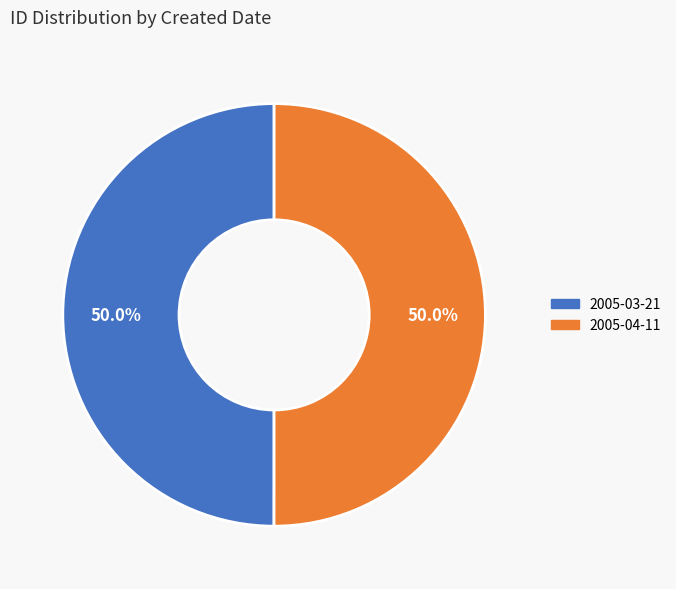

To the nearest percent, what portion does 2005-03-21 represent?

50%